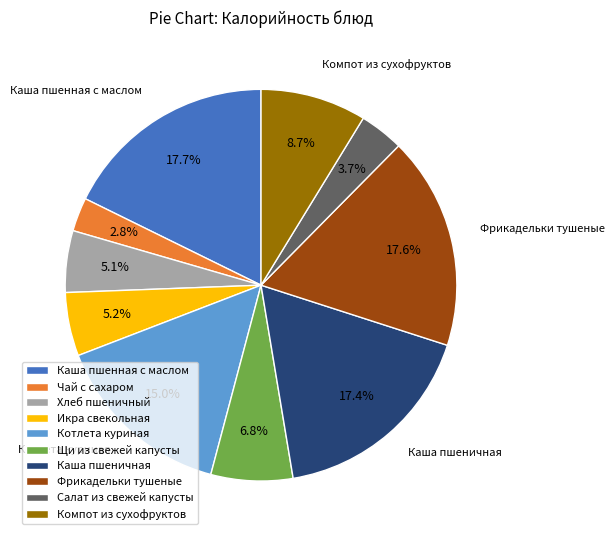

Which category has the smallest portion of the pie?

Чай с сахаром